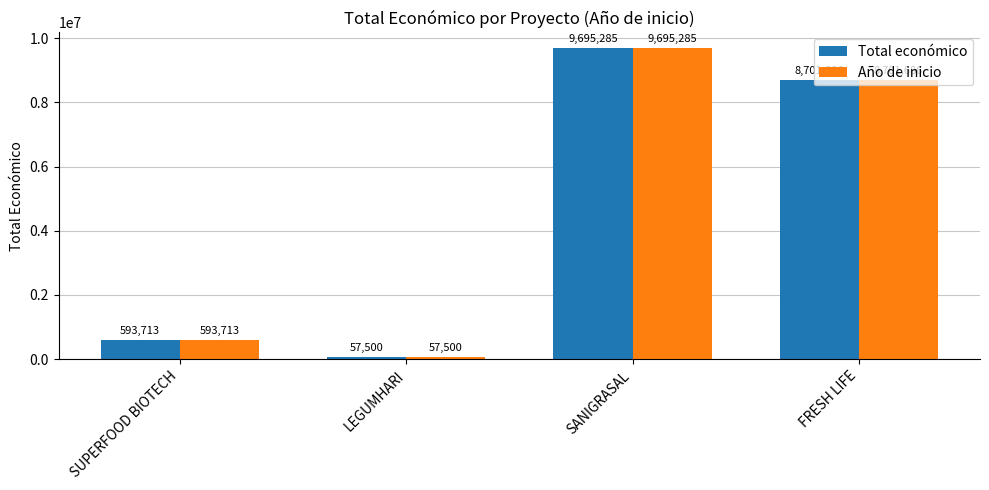

Read the Total económico value at LEGUMHARI, to the nearest 50.

57500